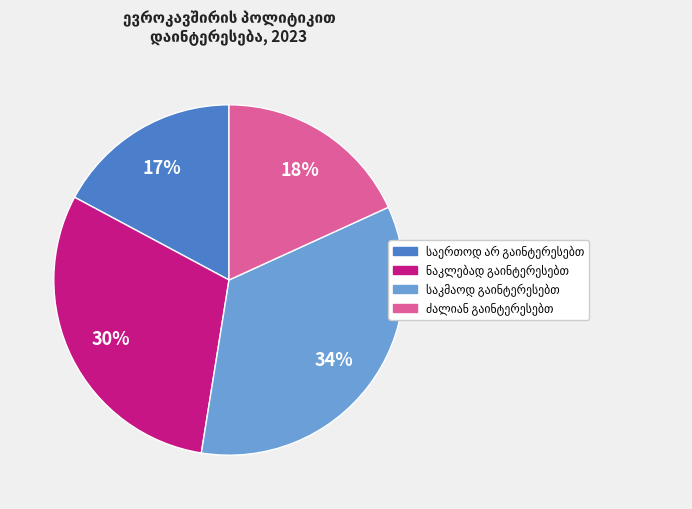

How many slices are in this pie chart?

4